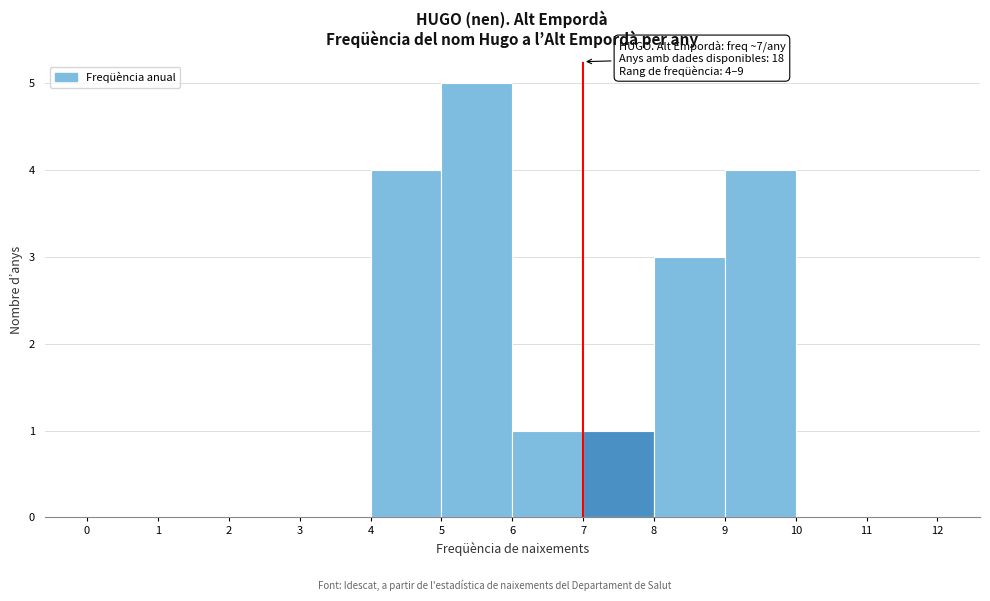

Which range on the x-axis has the tallest bar?

5 to 6